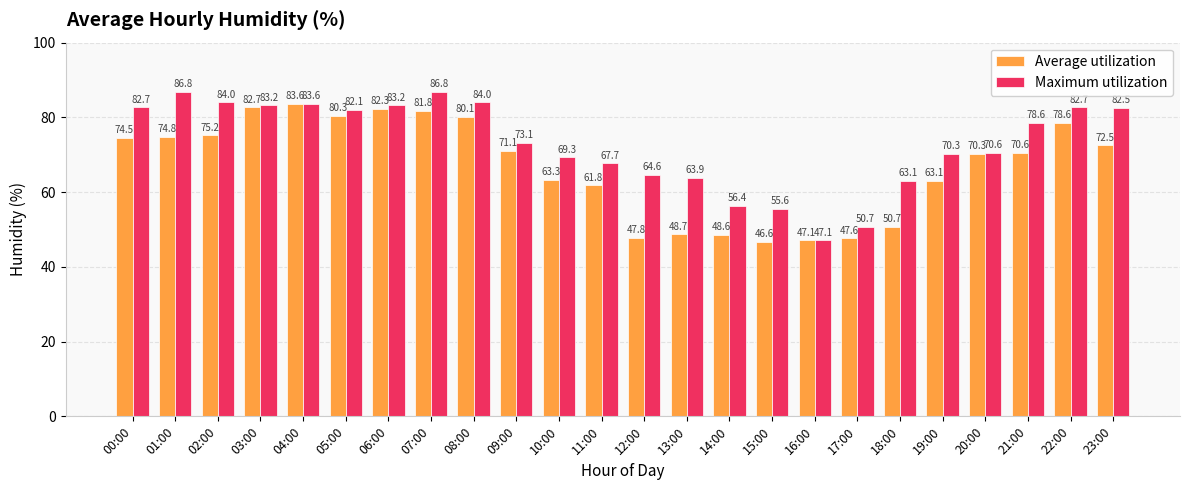

What is the average value of the Maximum utilization series?

73.0